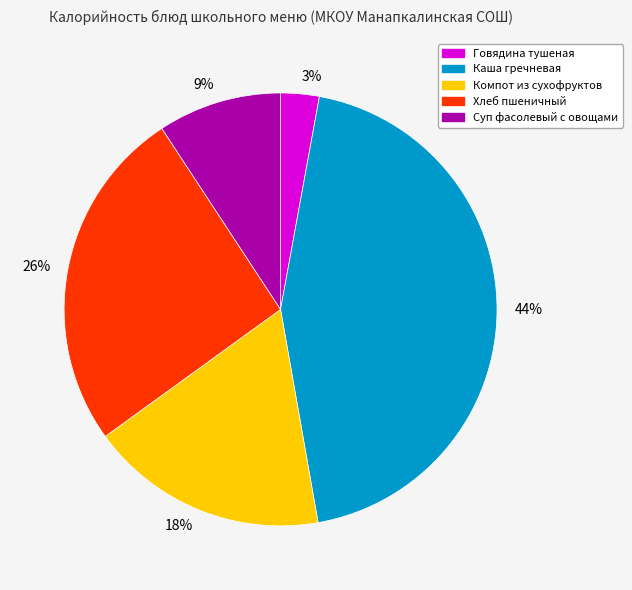

What is the largest slice in the pie chart?

44%